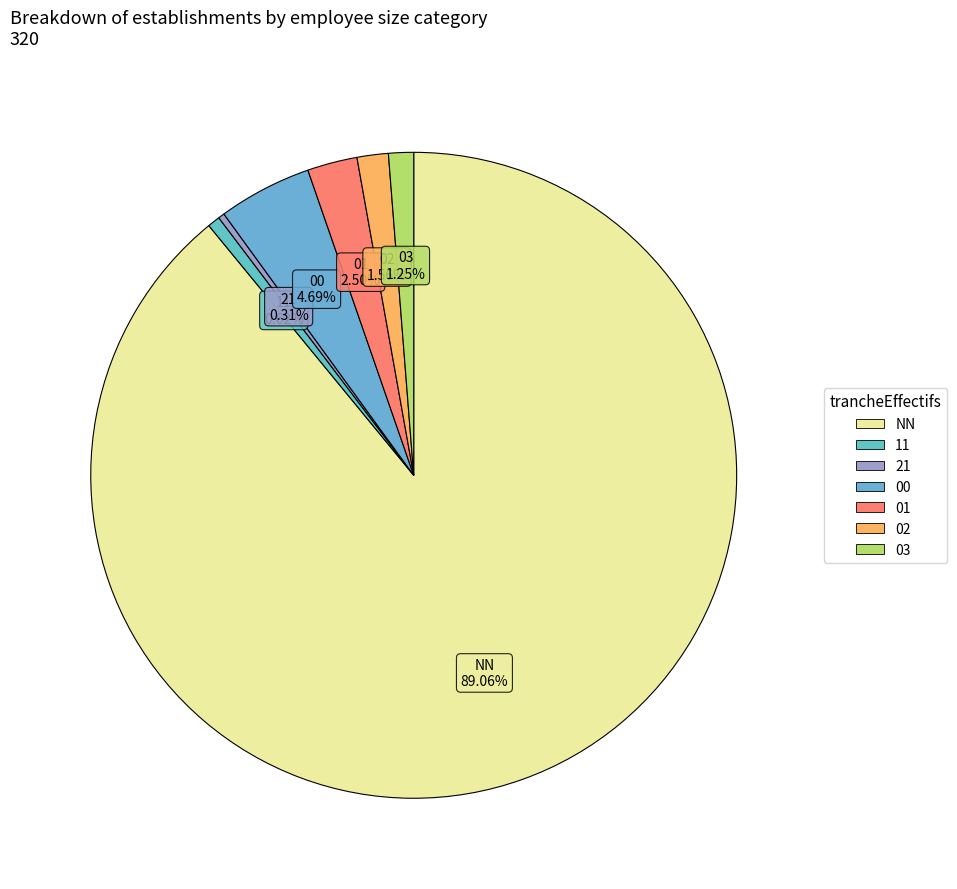

Does 11 account for over 50% of the chart?

No